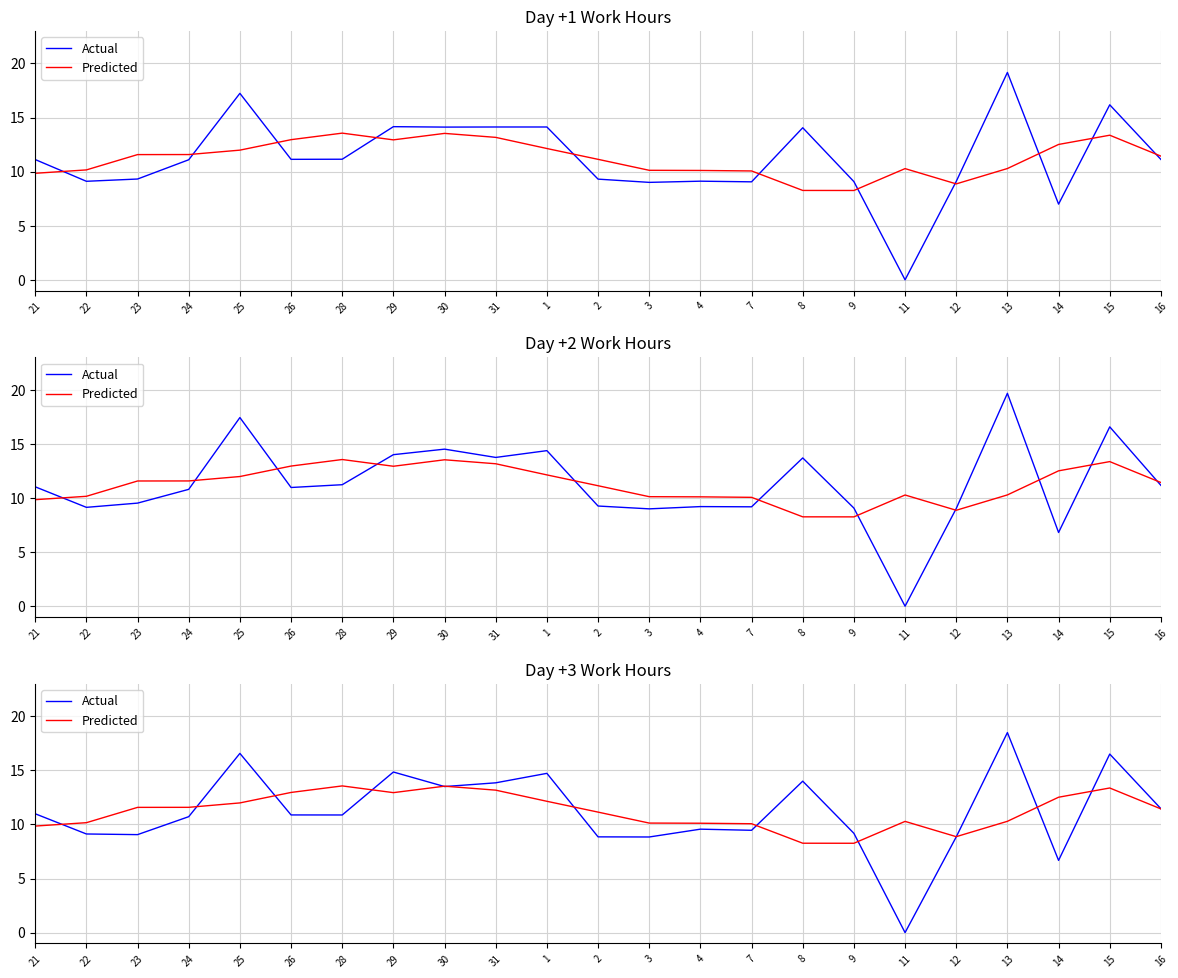

In Predicted, how many points are higher than both neighbors (excluding endpoints)?

4